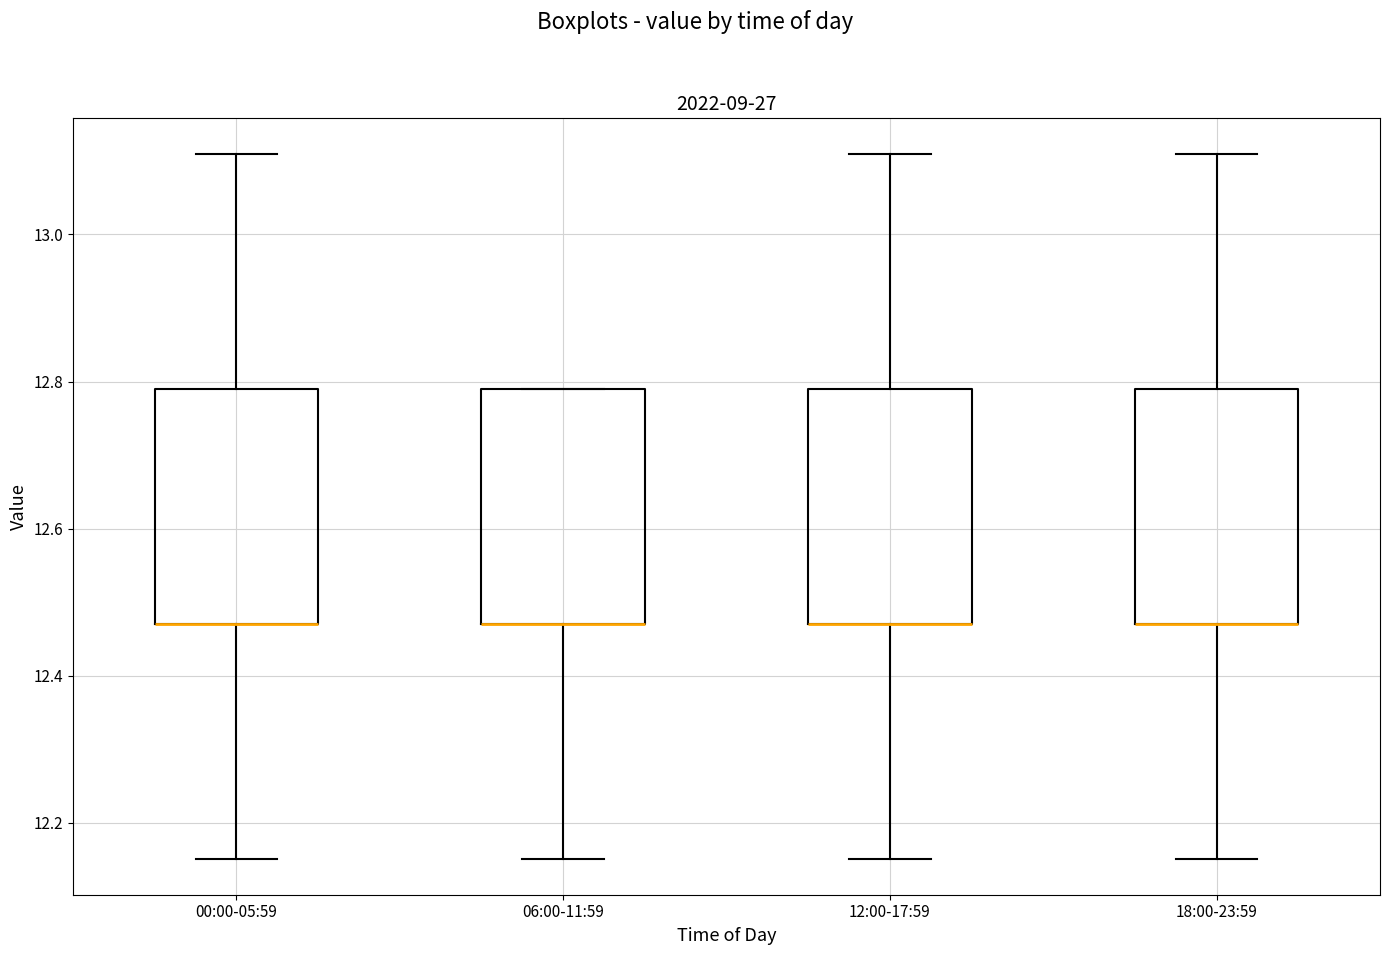

Reading left to right, read every box against the y-axis: the position of its median line, the range the box covers, and the ends of its whiskers. The values are not printed on the chart, so give them approximately, as read against the axis.

00:00-05:59: median 12.48 (drawn on the box's lower edge), box 12.48 to 12.80, whiskers 12.16 to 13.12
06:00-11:59: median 12.48 (drawn on the box's lower edge), box 12.48 to 12.80, whiskers 12.16 to 12.80
12:00-17:59: median 12.48 (drawn on the box's lower edge), box 12.48 to 12.80, whiskers 12.16 to 13.12
18:00-23:59: median 12.48 (drawn on the box's lower edge), box 12.48 to 12.80, whiskers 12.16 to 13.12